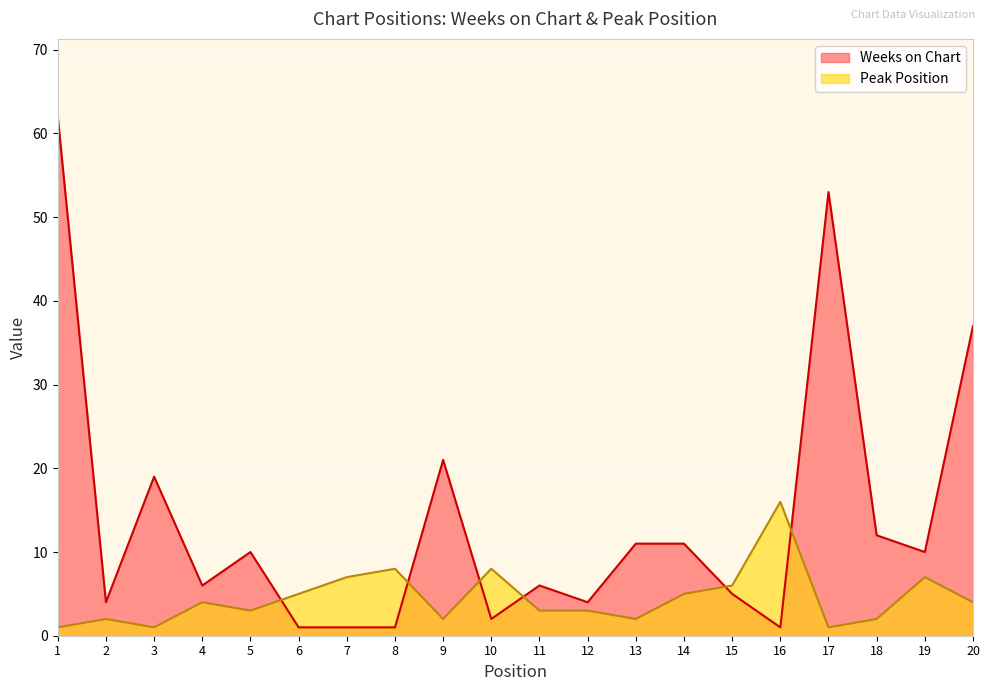

Which series has the widest spread of values?

Weeks on Chart